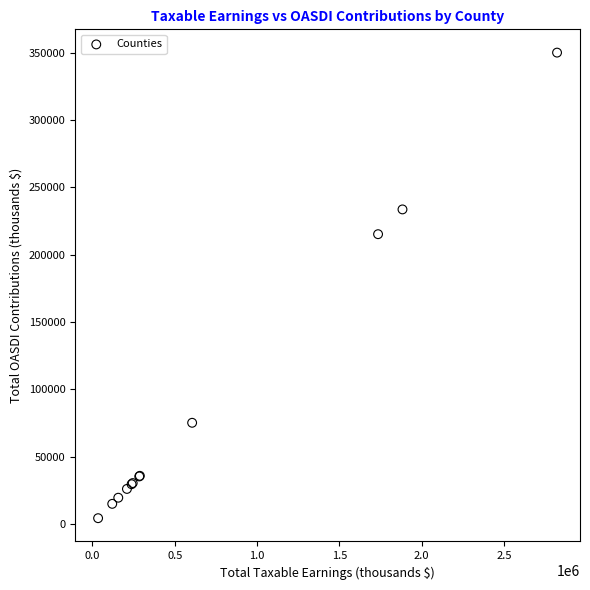

What Y value in the scatter plot is closest to 177137?

215169